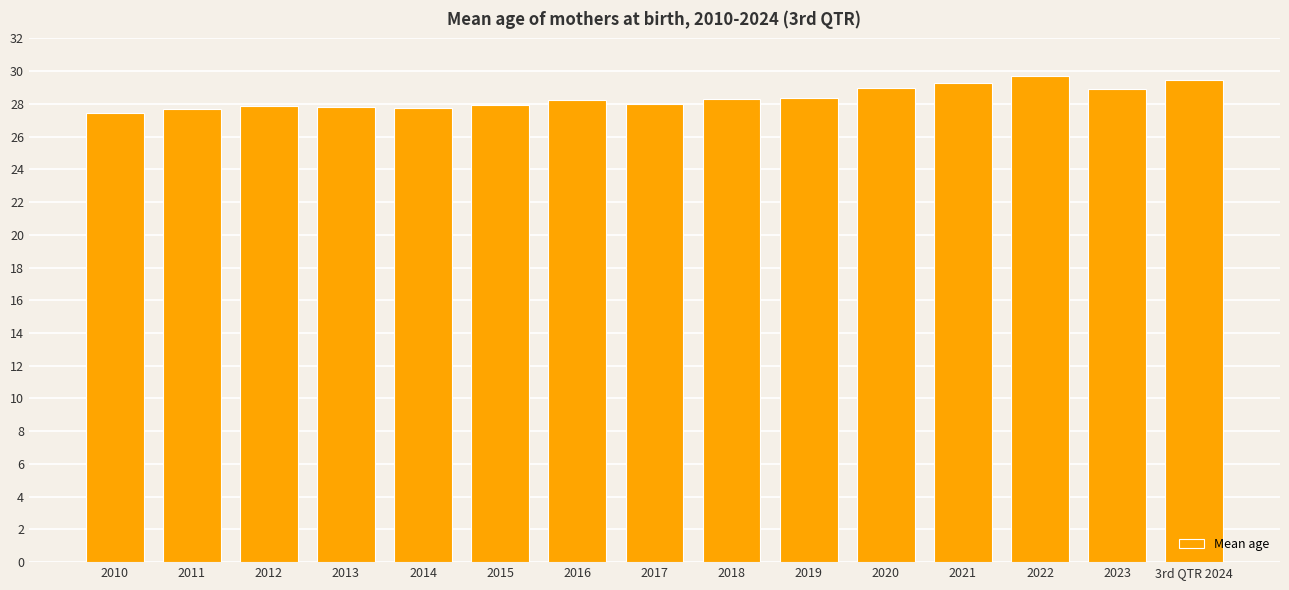

Count the number of categories in the chart.

15